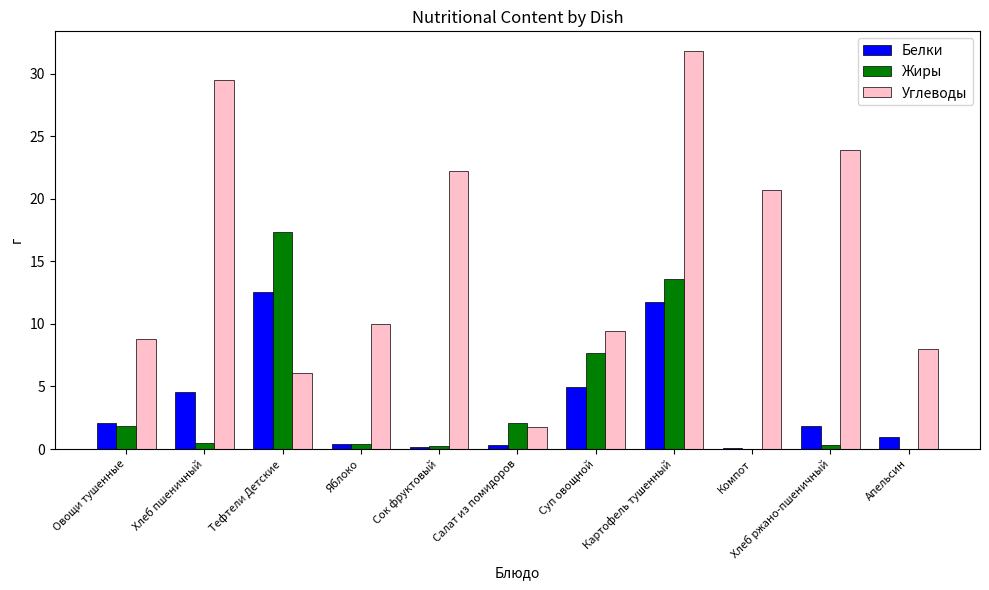

How many distinct data groups are displayed?

3